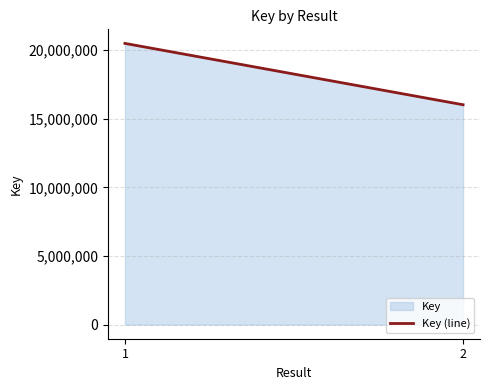

Rank the categories by value from lowest to highest.

2, 1